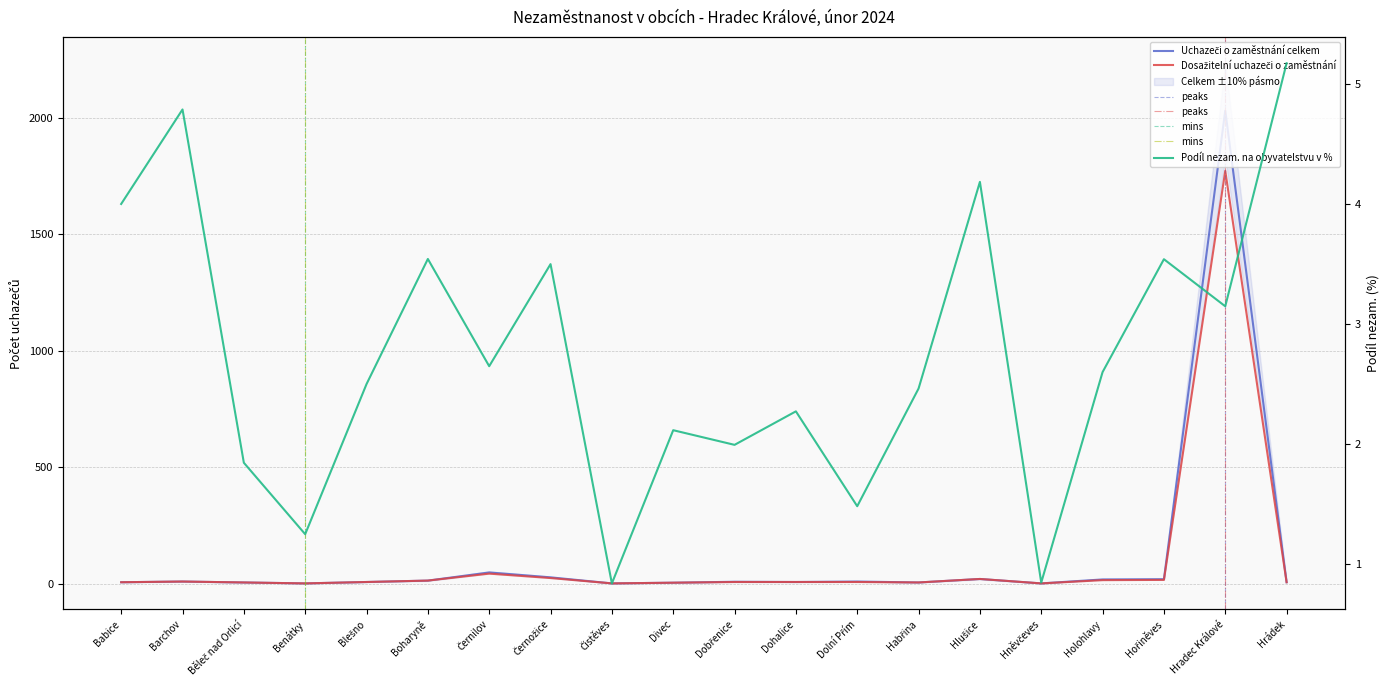

Is this an area chart (filled region under the line)?

No